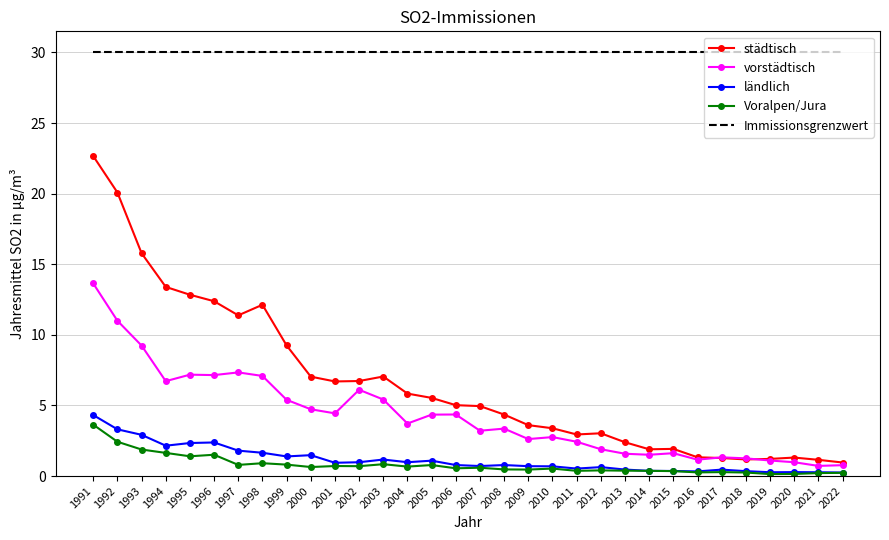

True or false: Immissionsgrenzwert and städtisch cross at least once.

False